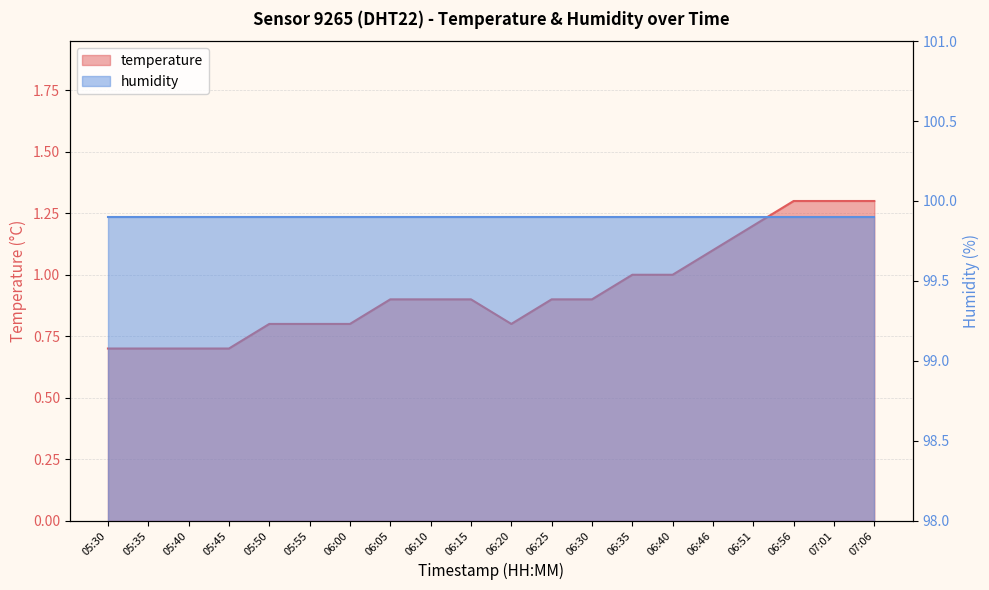

Which label corresponds to the smallest value in the chart?

05:30